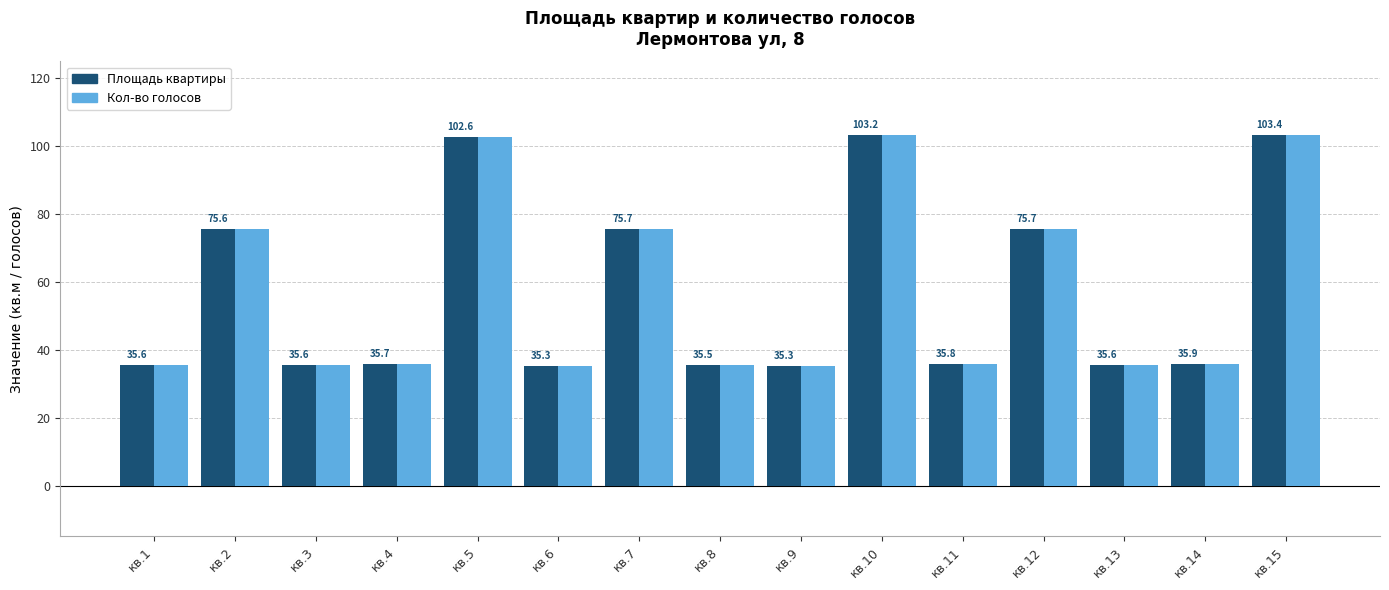

At which label is Кол-во голосов closest to 69?

кв.2